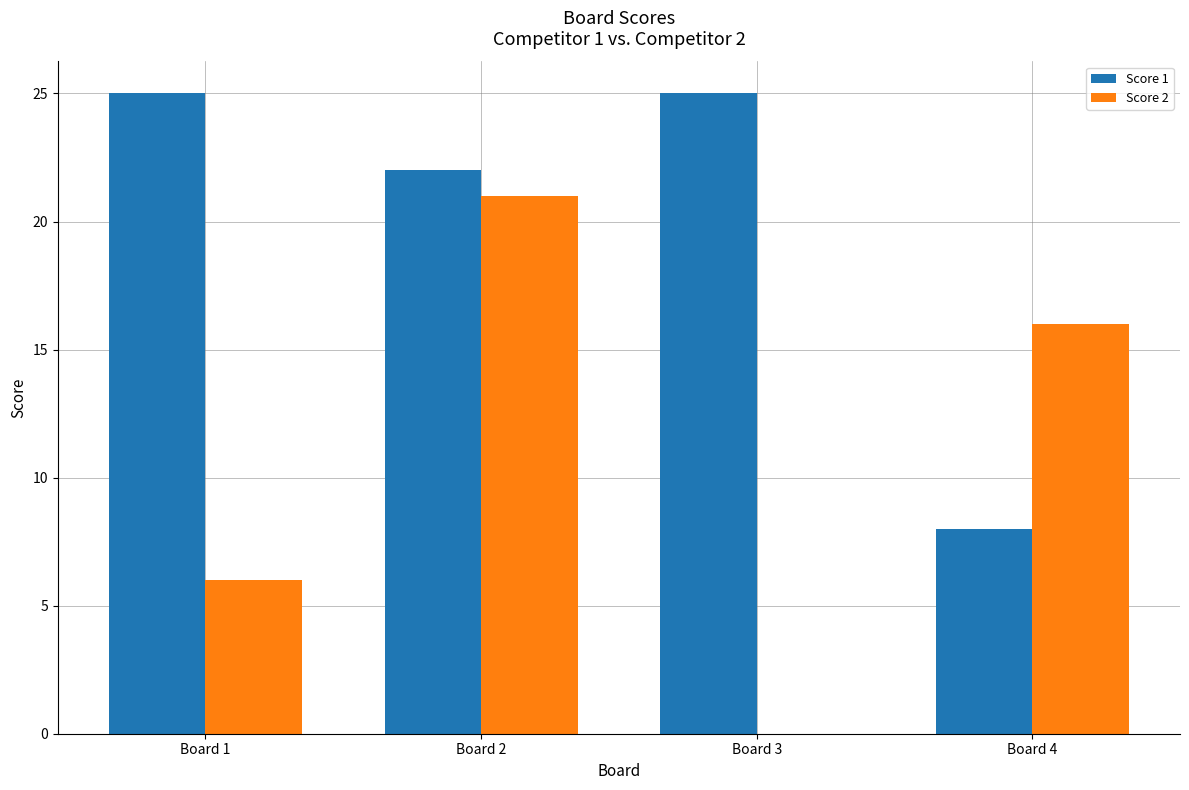

Reading left to right, list all the values displayed in this chart.

Score 1: 25	22	25	8
Score 2: 6	21	0	16